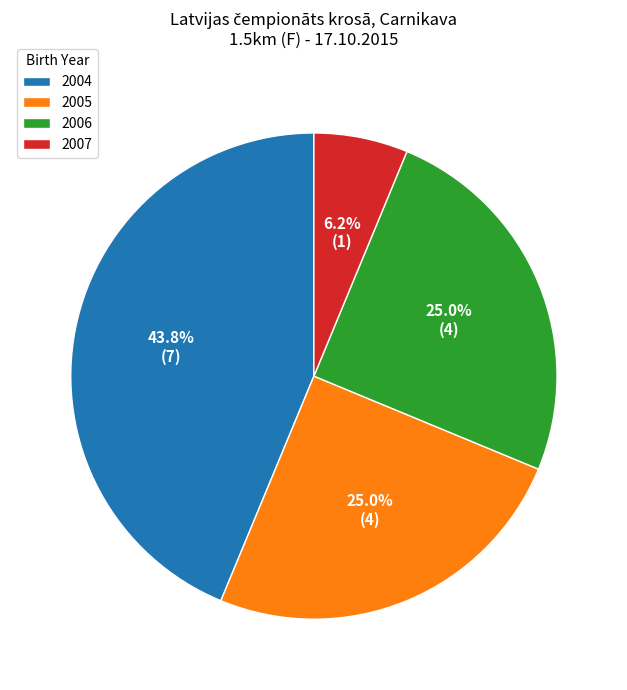

To the nearest percent, what percentage of the pie is 2004?

44%